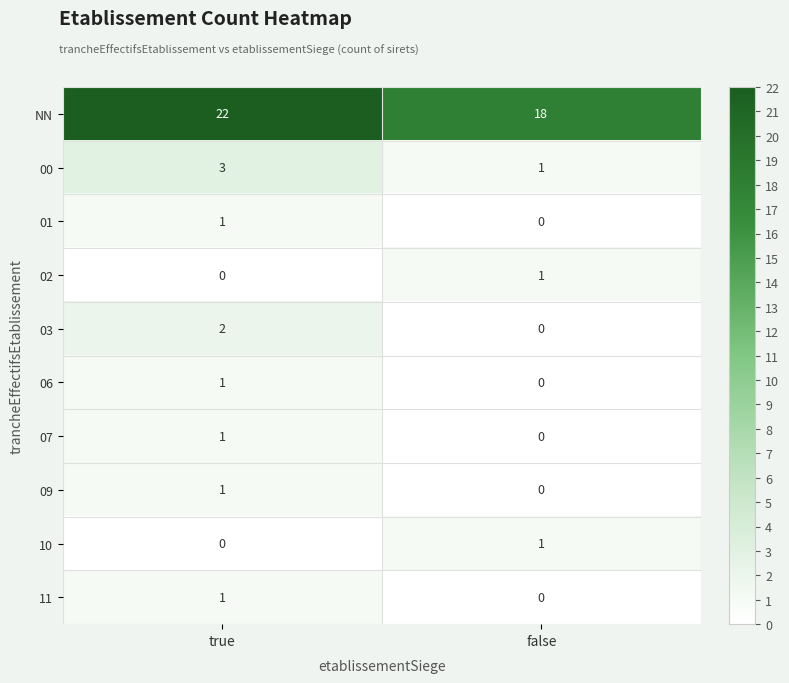

What is the sum of all NN values?

40